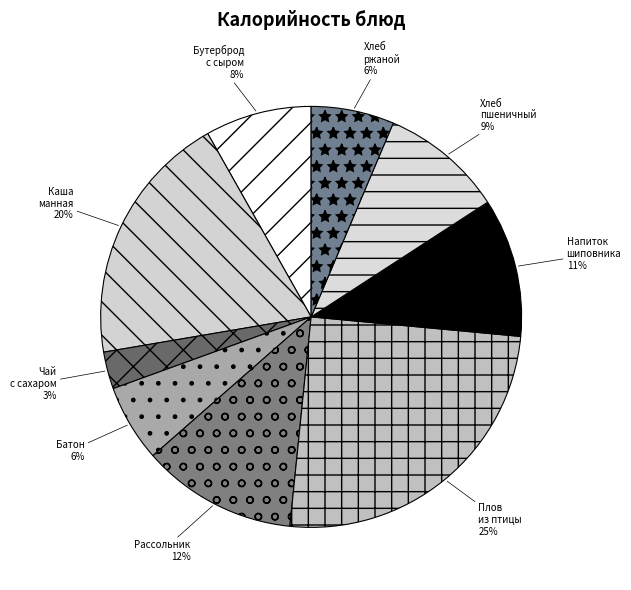

Combined, do Хлеб пшеничный and Плов из птицы account for over 50%?

No